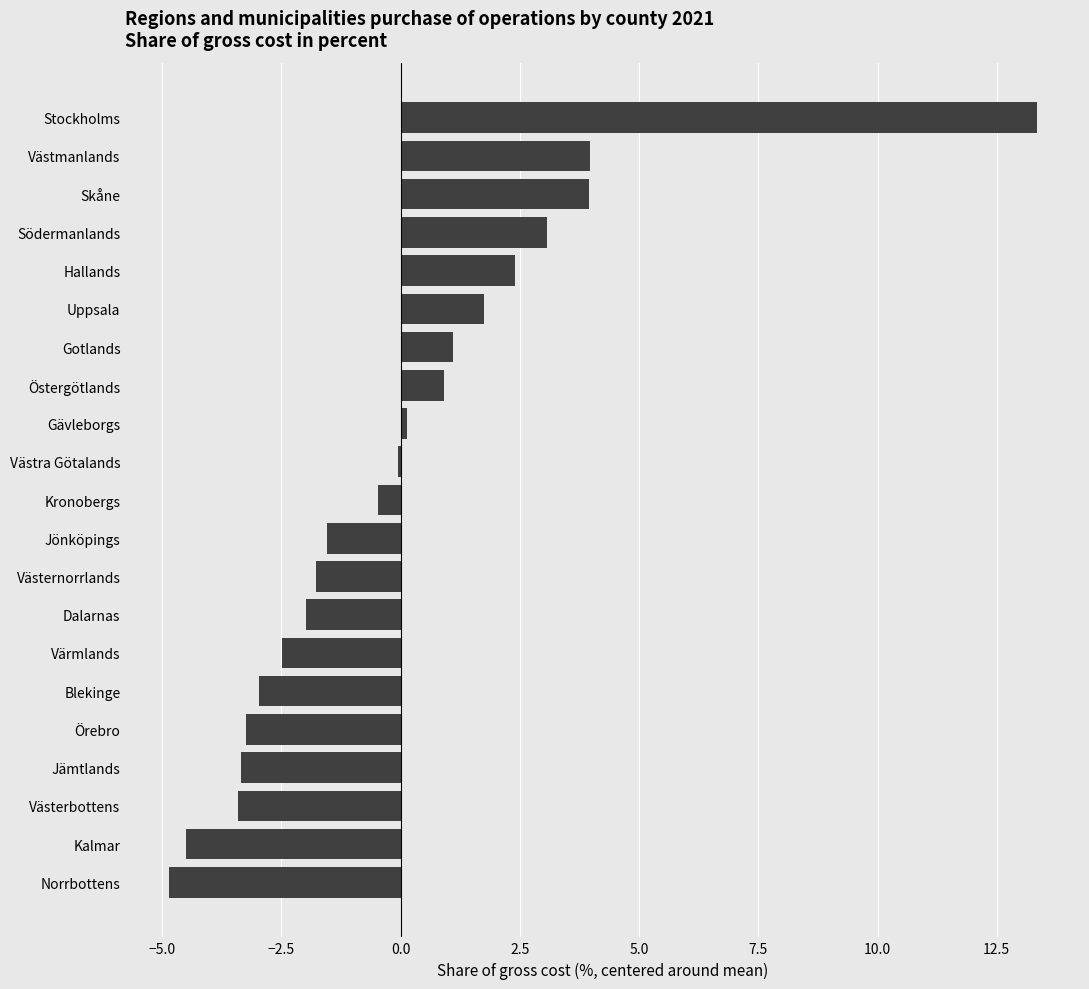

Is it true that the value at Västernorrlands is -1.8?

True